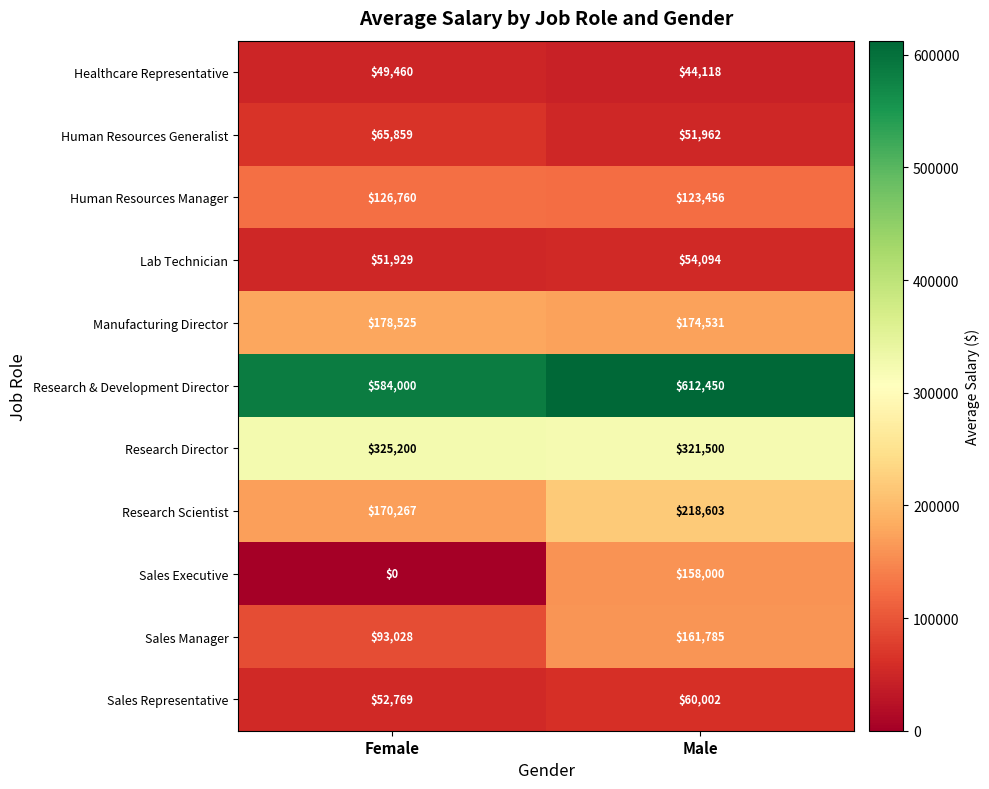

What is the maximum value for Human Resources Manager?

126760